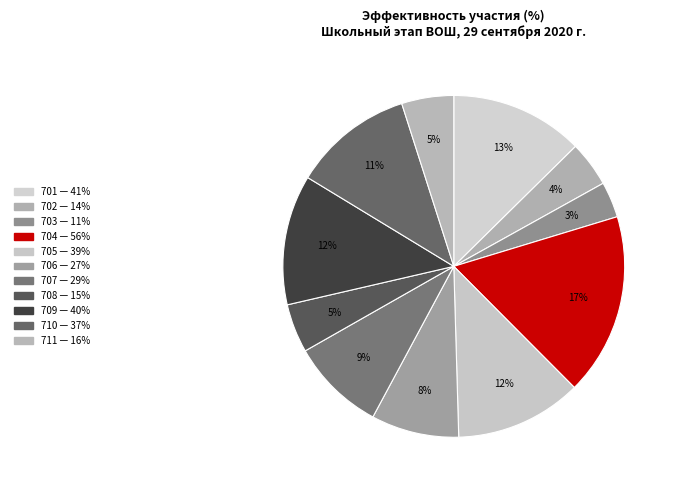

Count the number of slices in the pie.

11